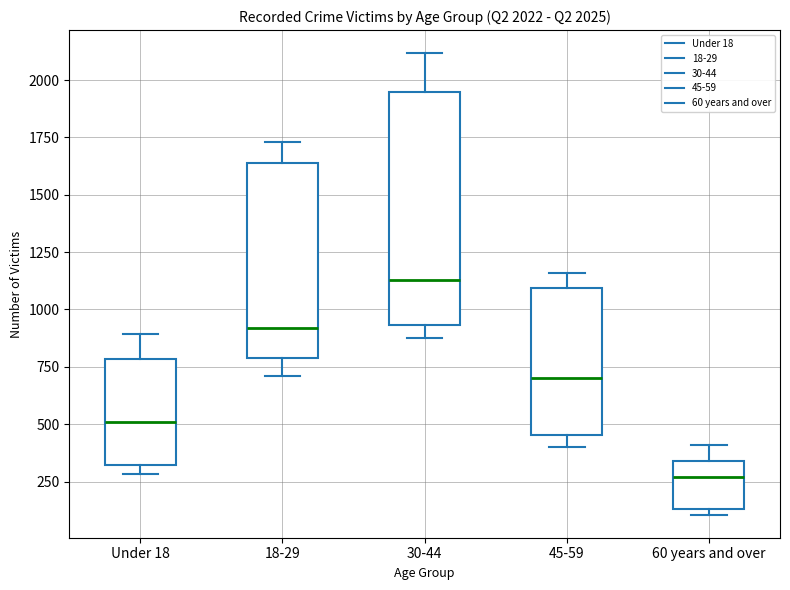

Which box's median line is the lowest?

60 years and over